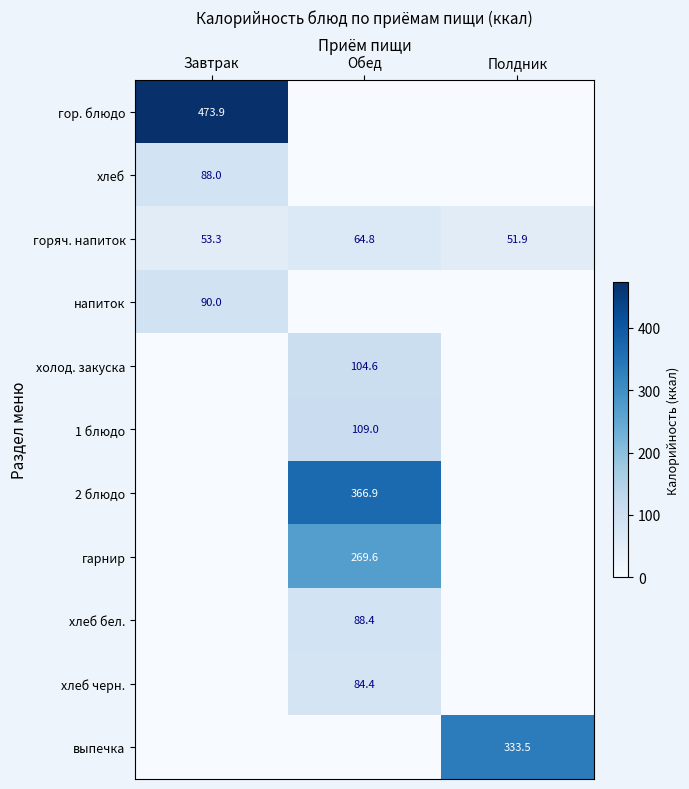

The value of горяч. напиток at Полдник is 51.9. True or false?

True